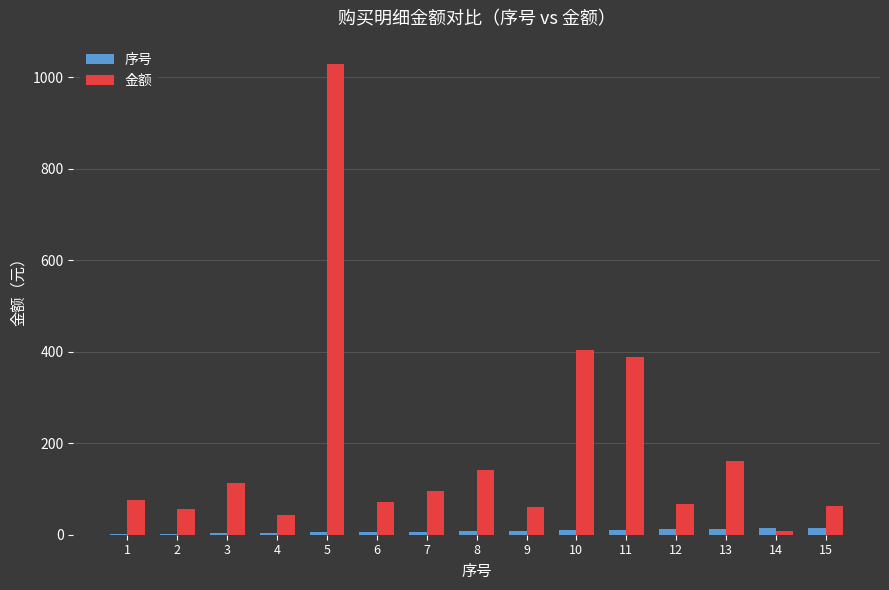

How many groups of bars are there?

15